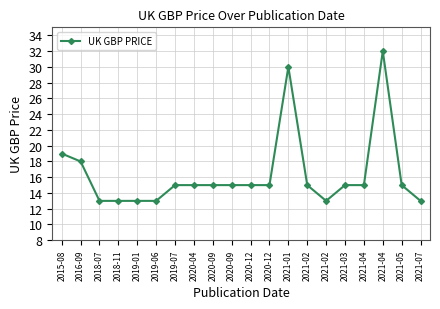

The chart shows a value of 13.0 at 2018-07. True or false?

True